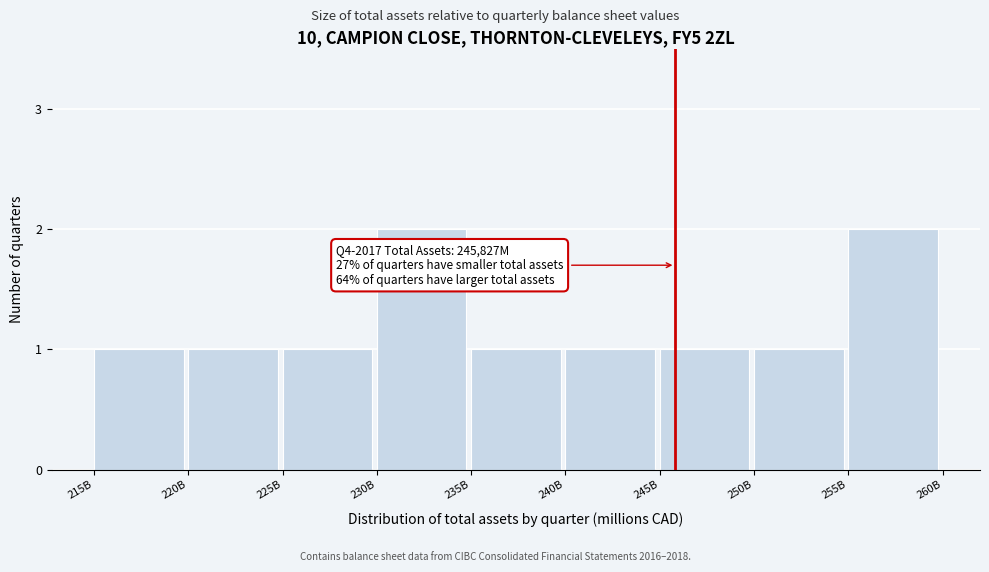

Reading left to right, transcribe all the data shown in this chart.

215B=1	220B=1	225B=1	230B=2	235B=1	240B=1	245B=1	250B=1	255B=2